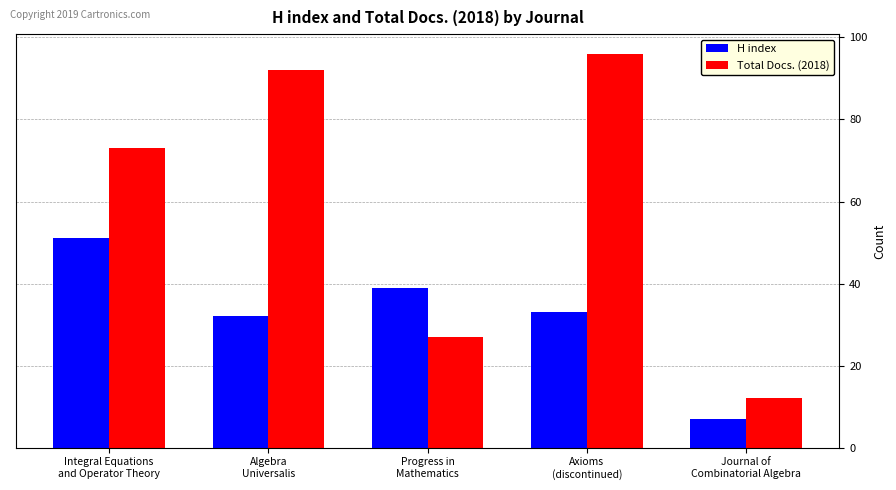

Between Algebra
Universalis and Axioms
(discontinued), which series saw the biggest shift?

Total Docs. (2018)